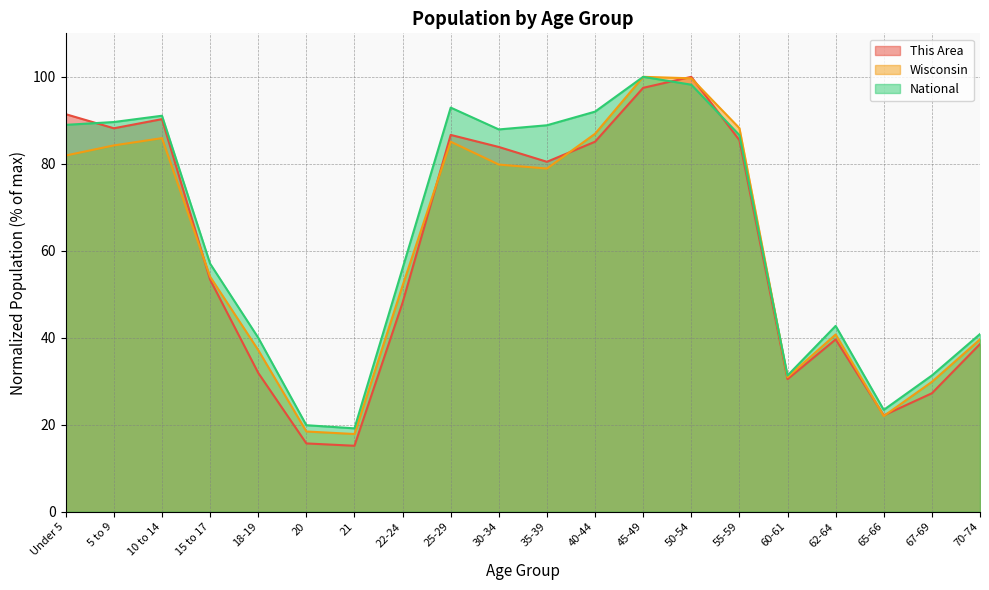

At which label does National reach its minimum?

21